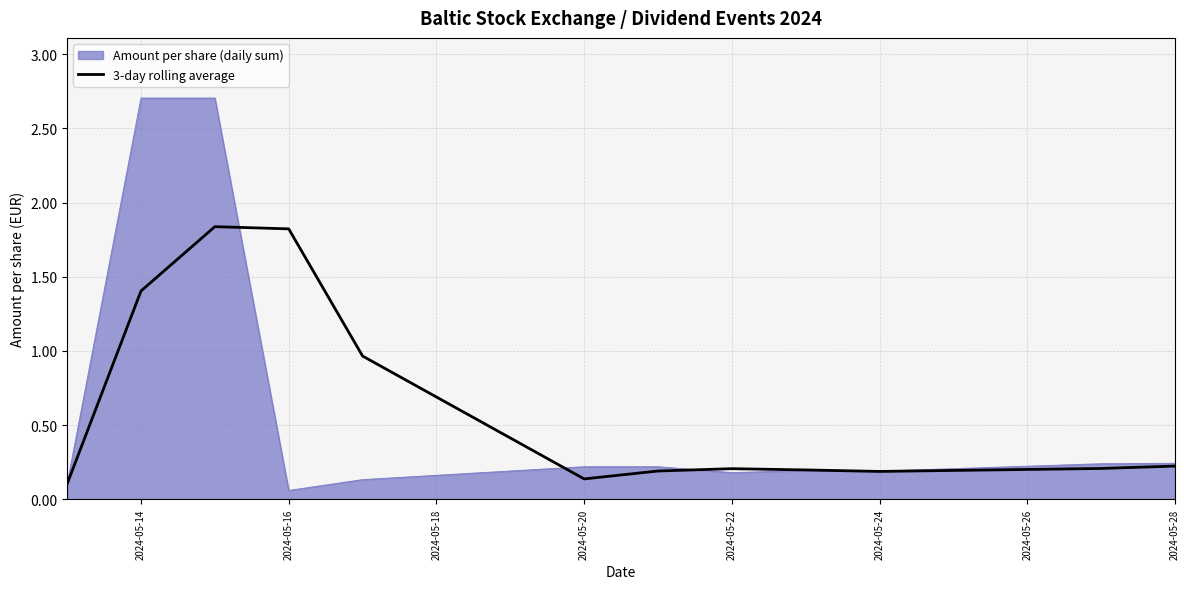

Which series has the widest spread of values?

Amount per share (daily sum)